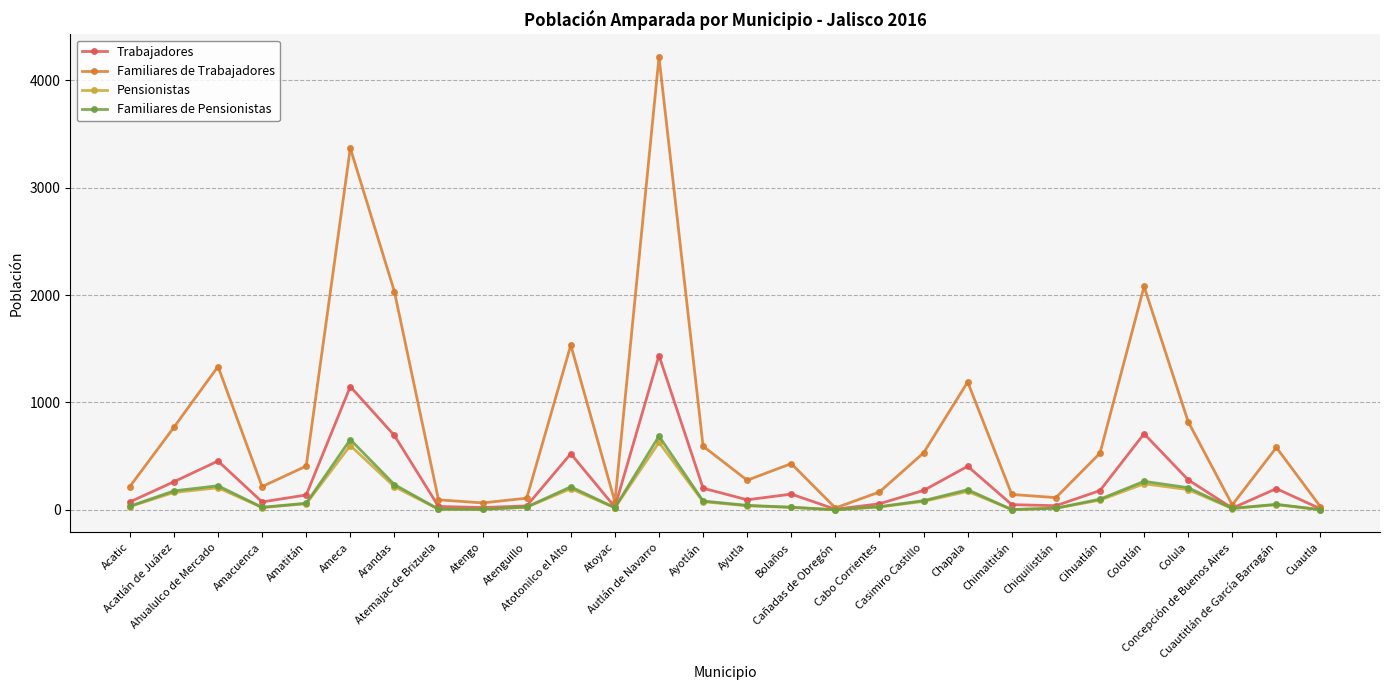

How many distinct data groups are displayed?

4